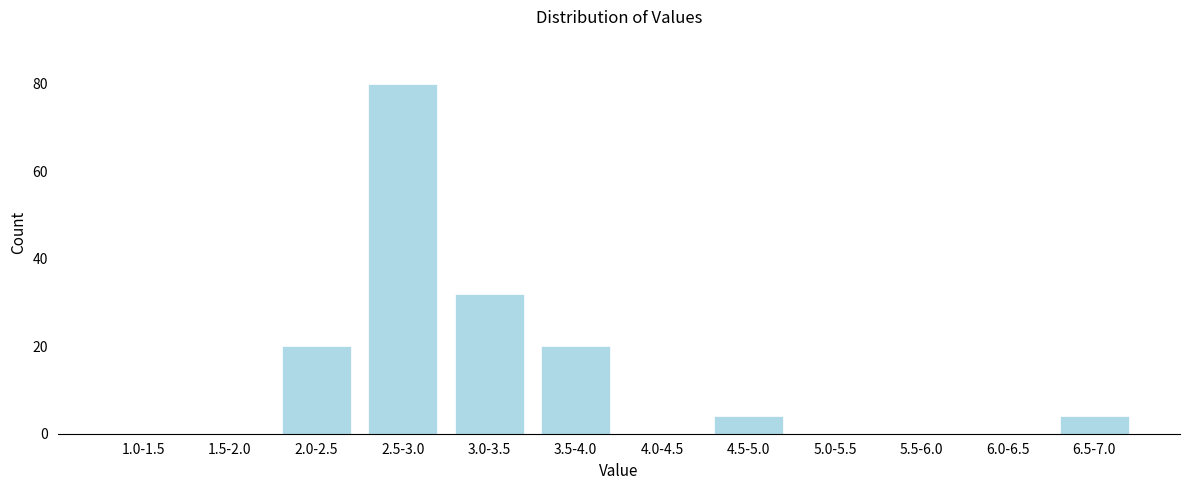

Reading left to right, extract all data points from this chart.

1.0-1.5=0	1.5-2.0=0	2.0-2.5=20	2.5-3.0=80	3.0-3.5=32	3.5-4.0=20	4.0-4.5=0	4.5-5.0=4	5.0-5.5=0	5.5-6.0=0	6.0-6.5=0	6.5-7.0=4